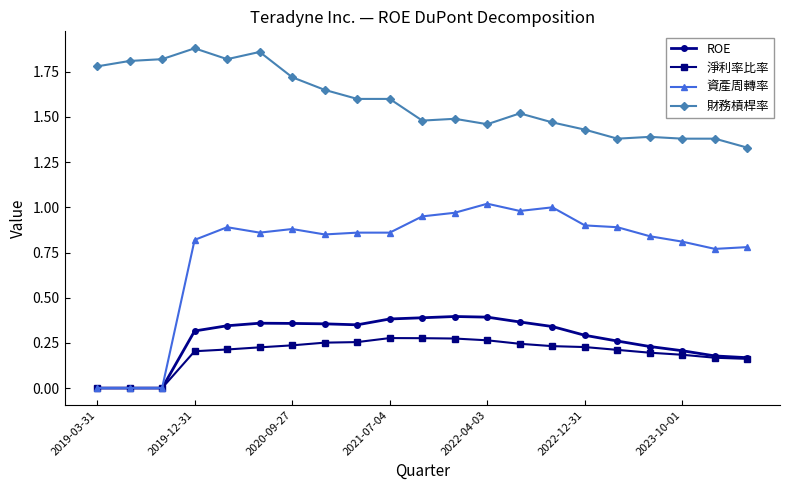

True or false: 財務槓桿率 and ROE intersect in this chart.

False